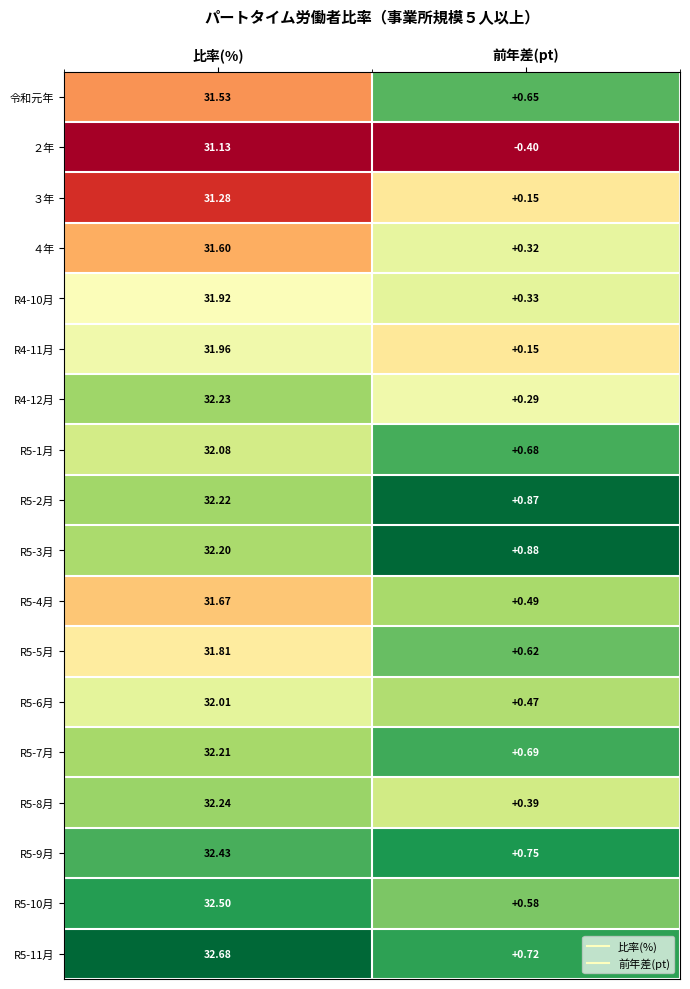

Where is R5-2月 nearest to the value 16?

前年差(pt)